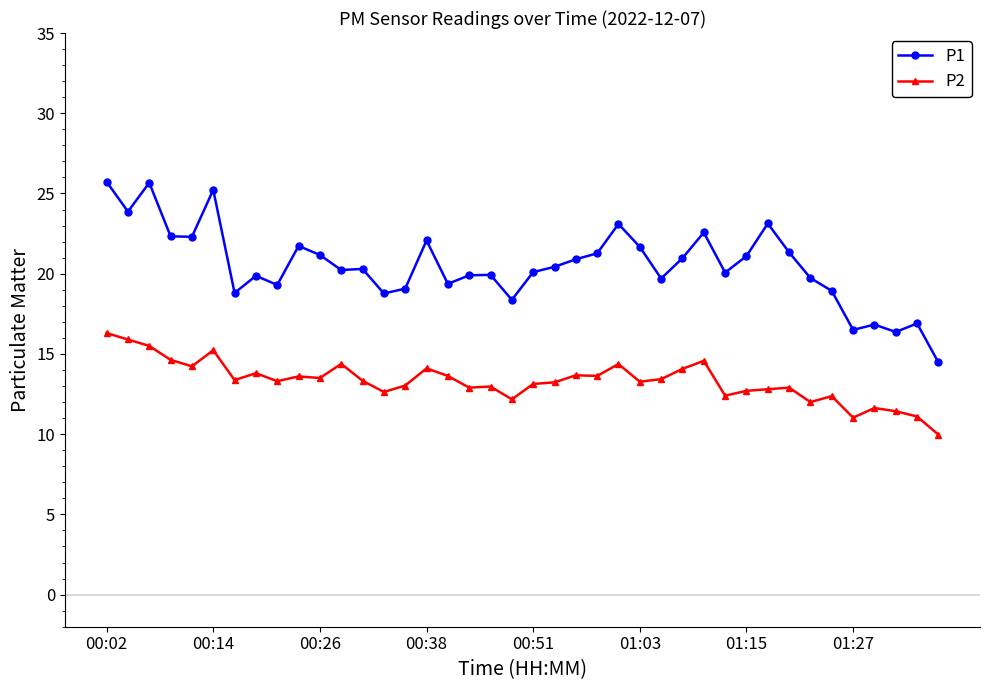

Does the chart have visible grid lines?

No